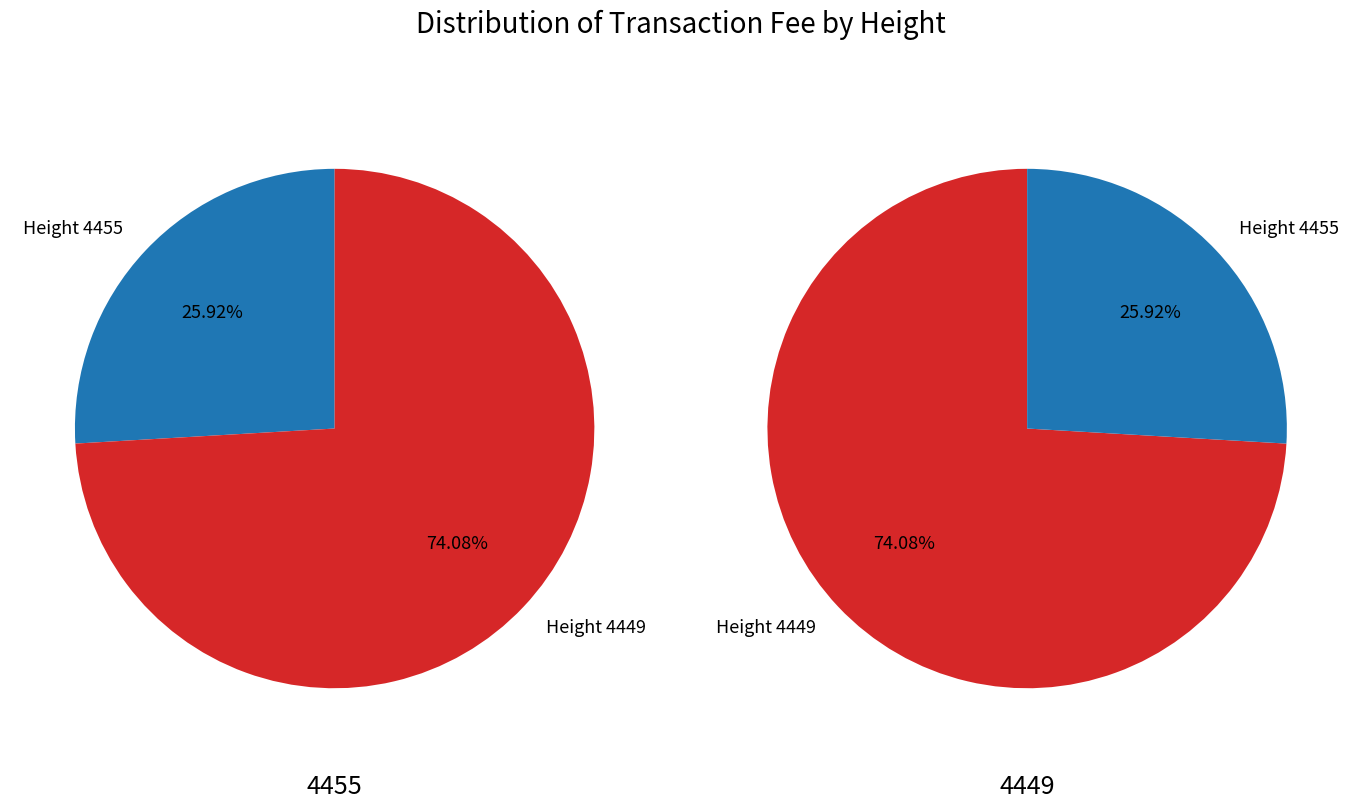

Count the number of slices in the pie.

2